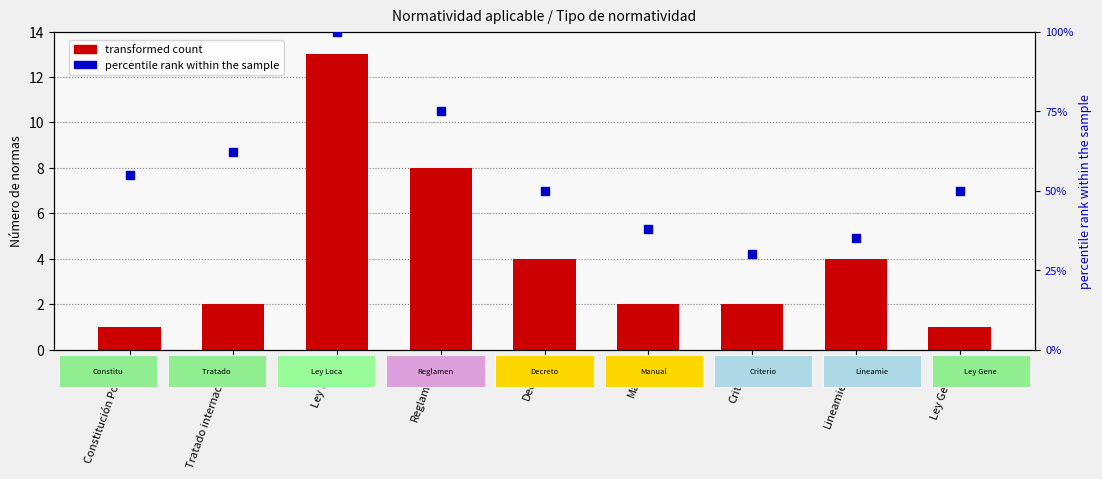

What are all the series names shown in the legend?

transformed count, percentile rank within the sample